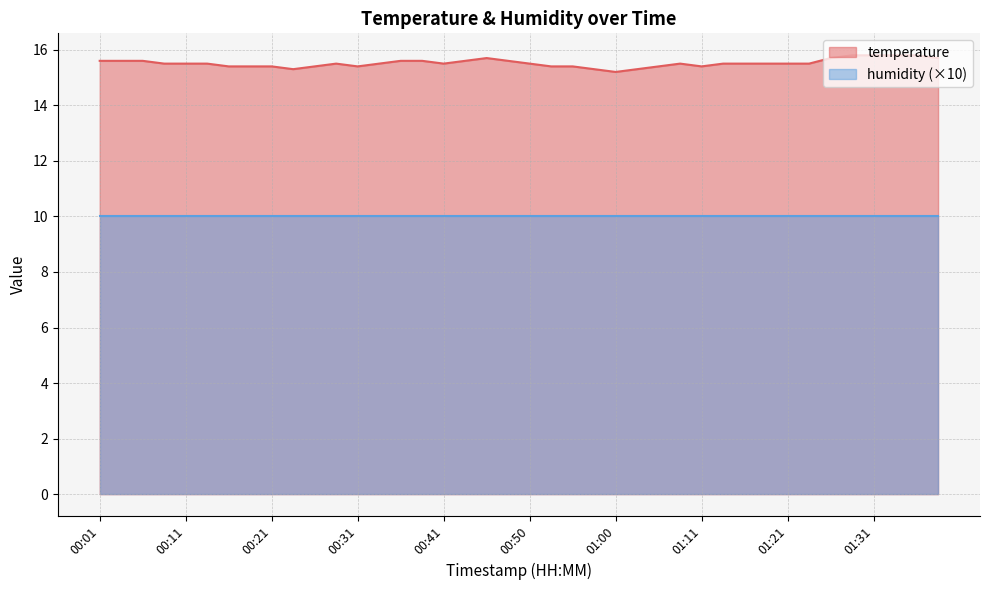

Reading left to right, extract all data points from this chart.

15.6	15.6	15.6	15.5	15.5	15.5	15.4	15.4	15.4	15.3	15.4	15.5	15.4	15.5	15.6	15.6	15.5	15.6	15.7	15.6	15.5	15.4	15.4	15.3	15.2	15.3	15.4	15.5	15.4	15.5	15.5	15.5	15.5	15.5	15.7	15.8	15.8	15.8	15.8	15.7